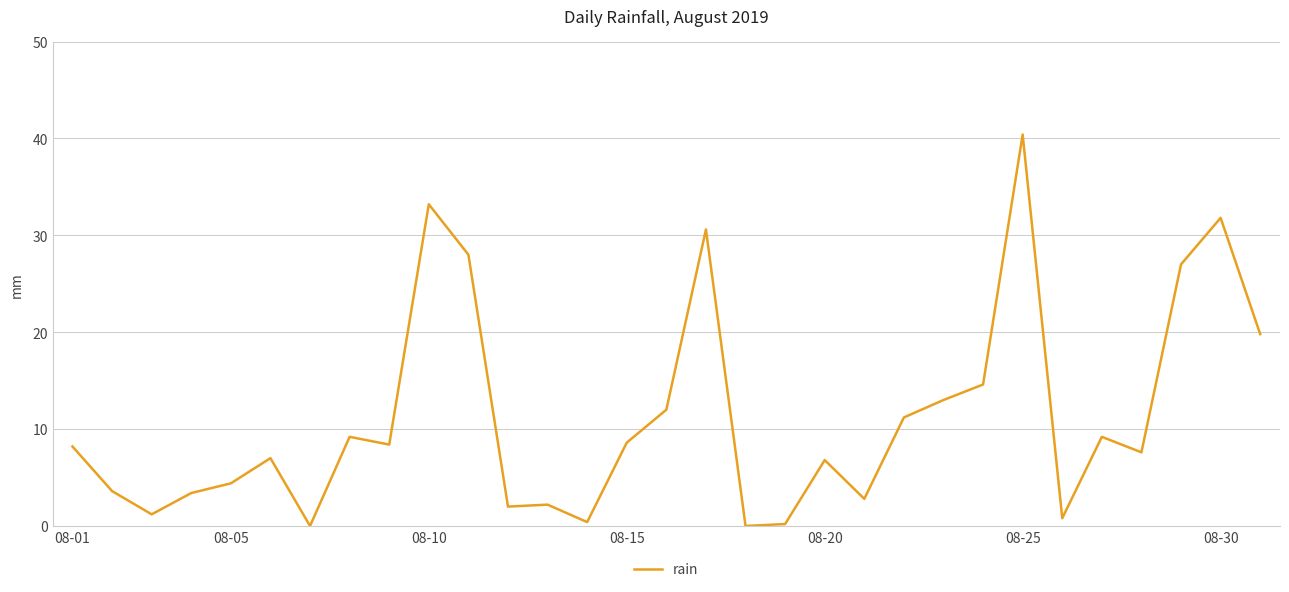

The chart shows a value of 8.6 at 08-15. True or false?

True